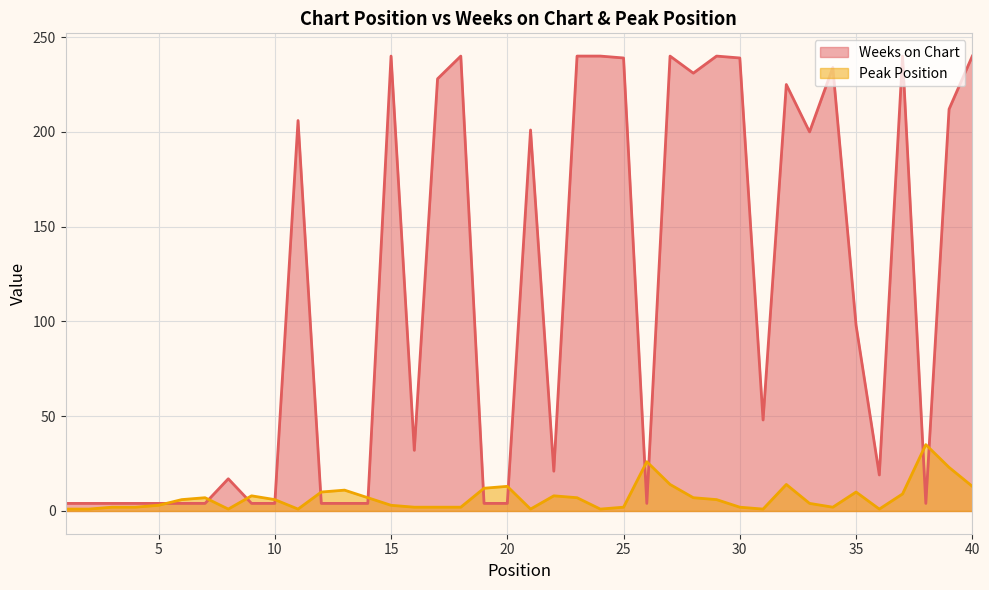

What is the sum of the Peak Position values at 10 and 9?

14